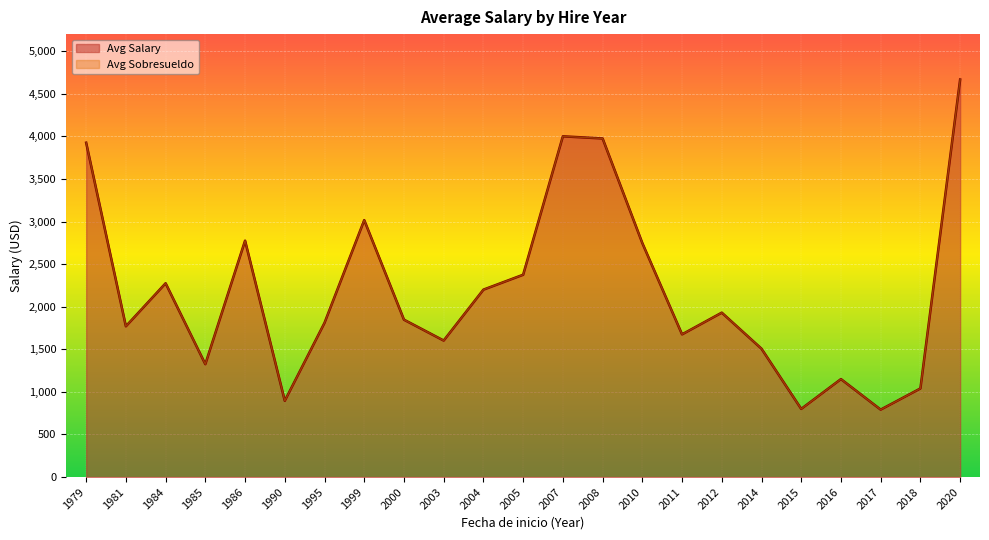

What is the sum of all values?

50098.0